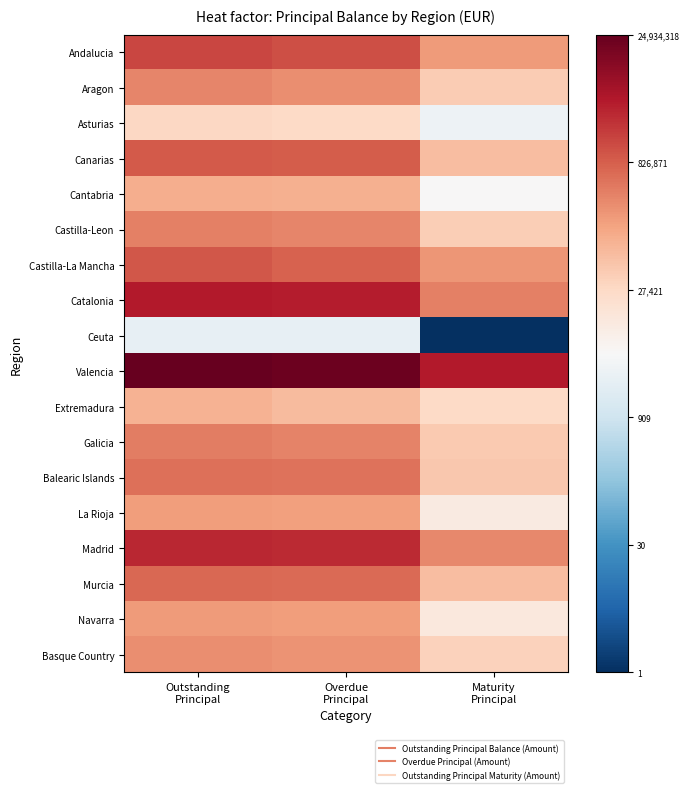

Which series changed the most between Outstanding Principal and Maturity Principal?

Ceuta